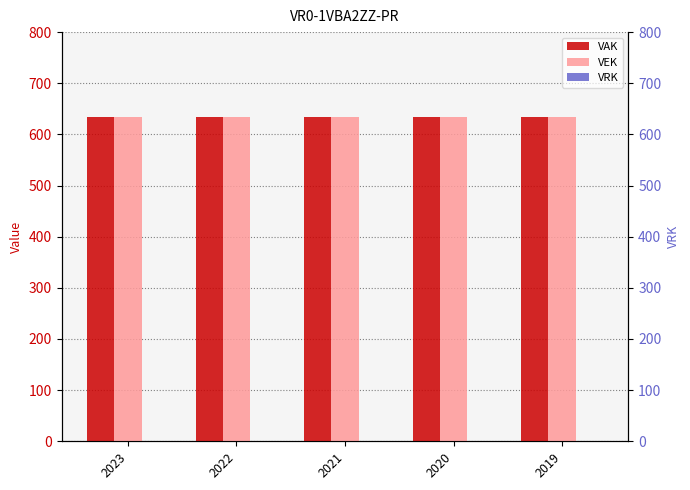

How many bars are there in total?

15